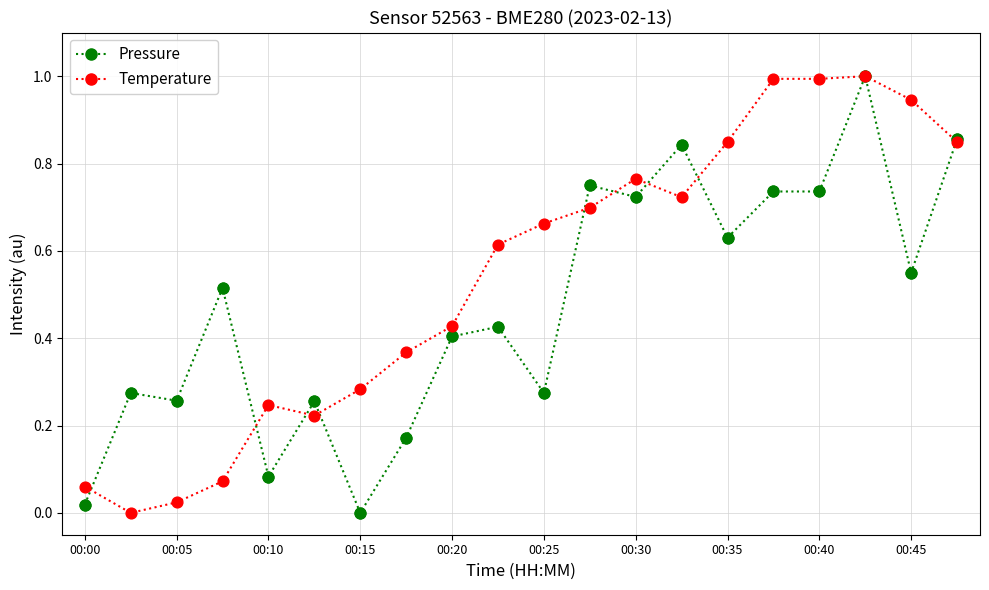

Which series has the largest Y range (max minus min)?

Pressure (norm)